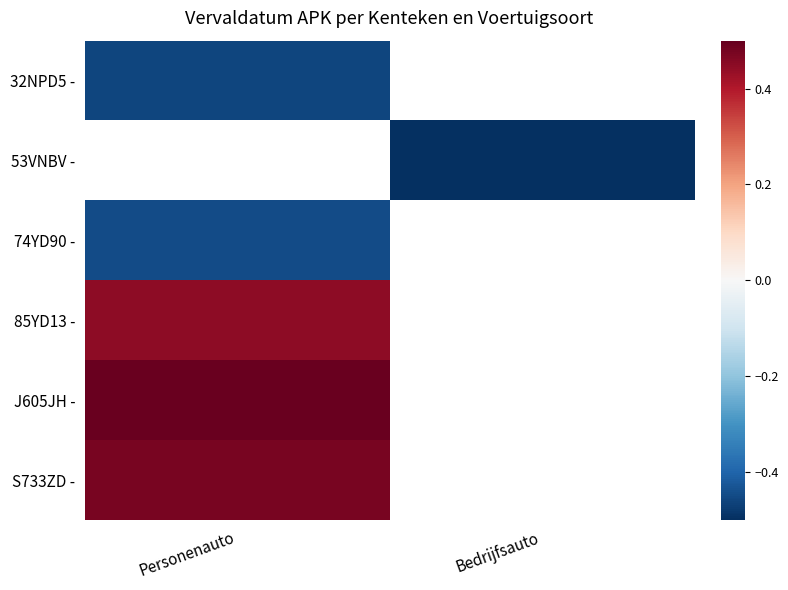

How many distinct data groups are displayed?

6